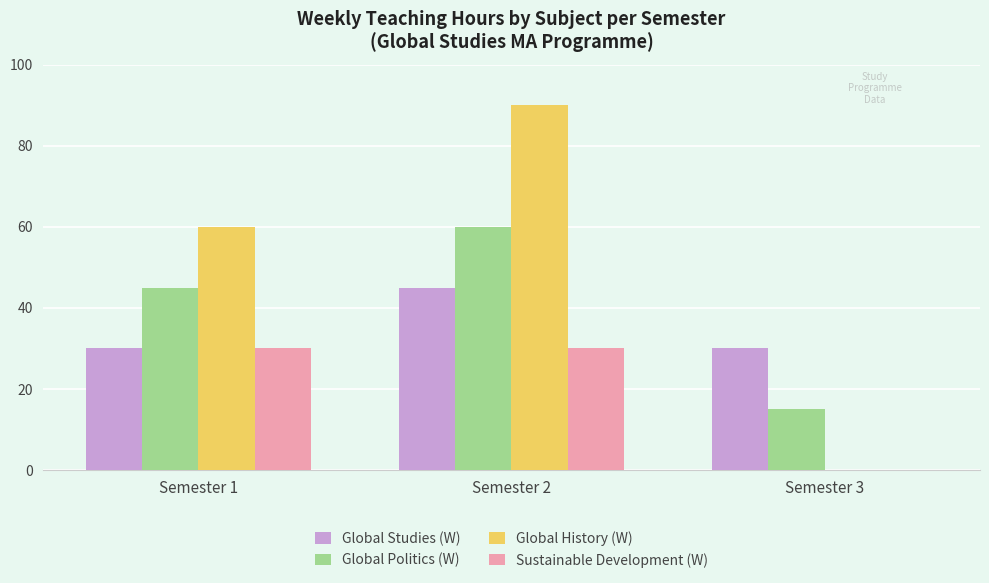

What is the spread (max minus min) of values at Semester 2?

60